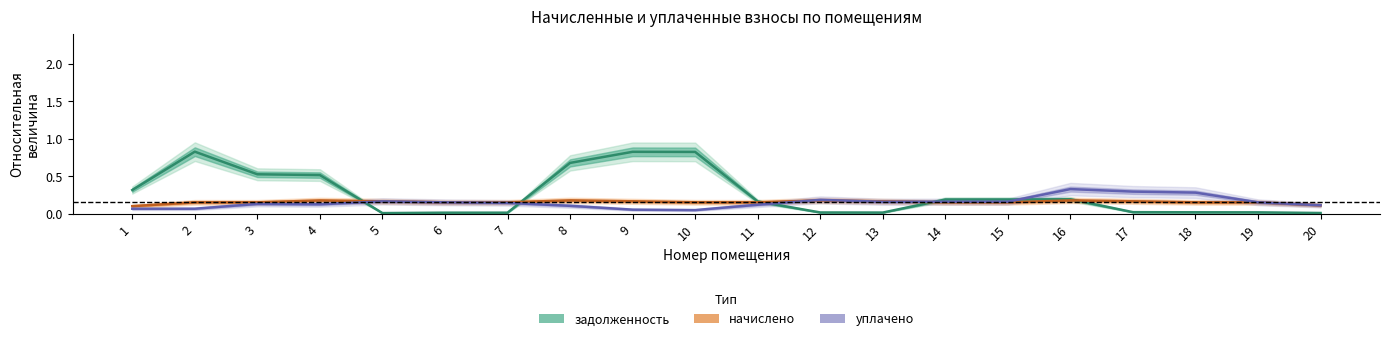

Where is уплачено nearest to the value 0?

10